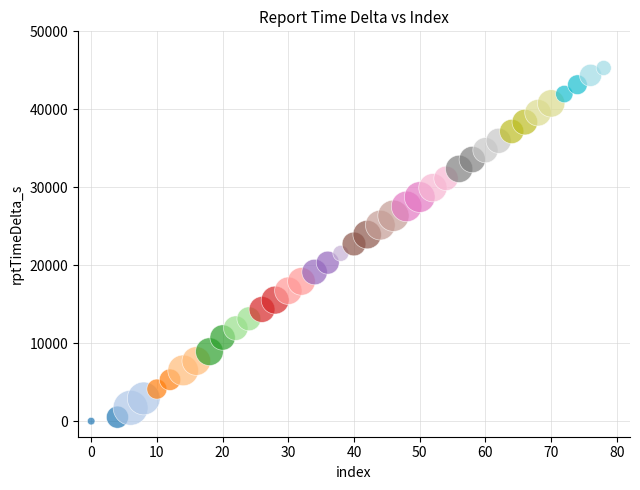

What is the range of Y values (max minus min)?

45300